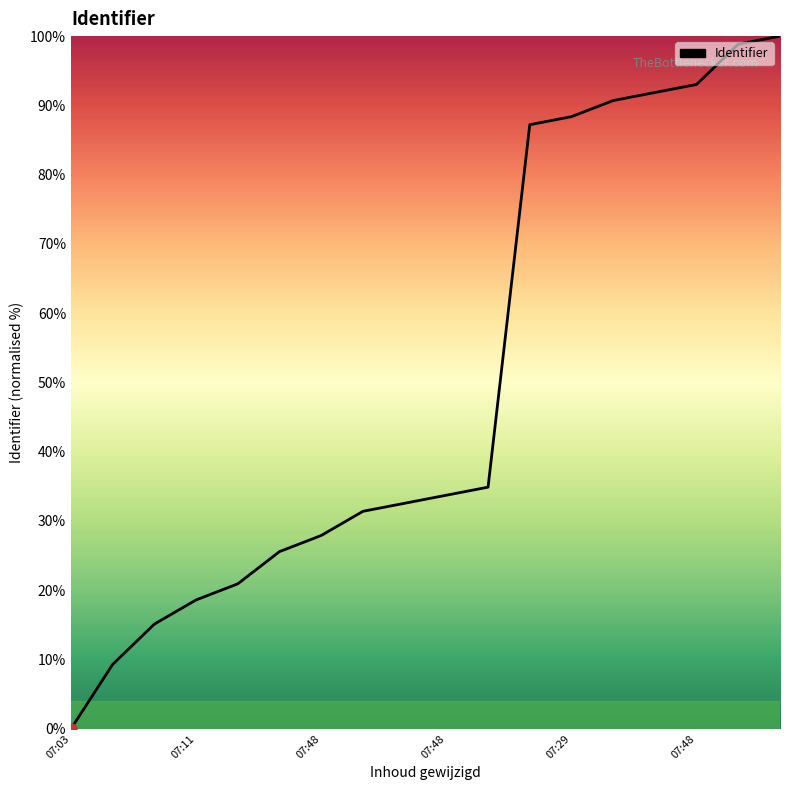

What is the difference between the maximum and minimum values?

100.0